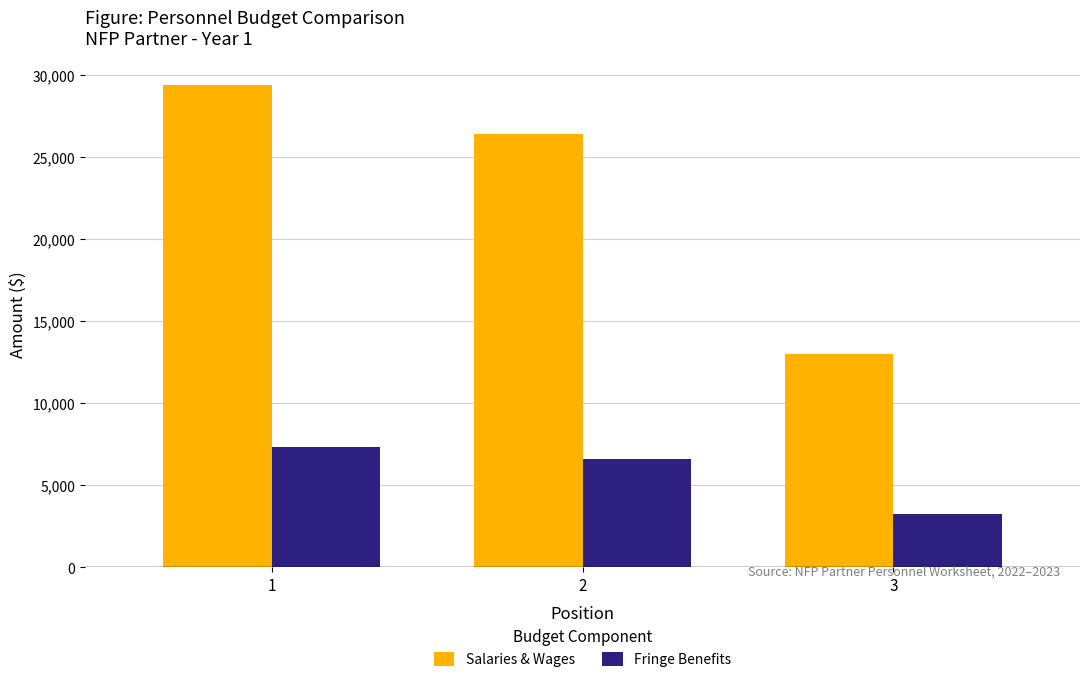

Rank the categories by Fringe Benefits value from lowest to highest.

3, 2, 1